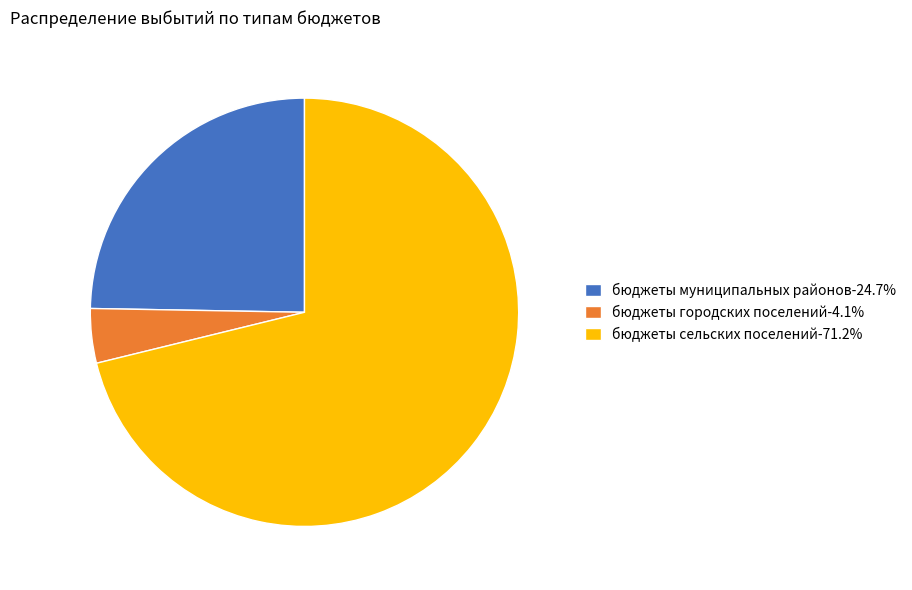

What is the ratio of the value at бюджеты муниципальных районов-24.7% to the value at бюджеты городских поселений-4.1%?

6.0